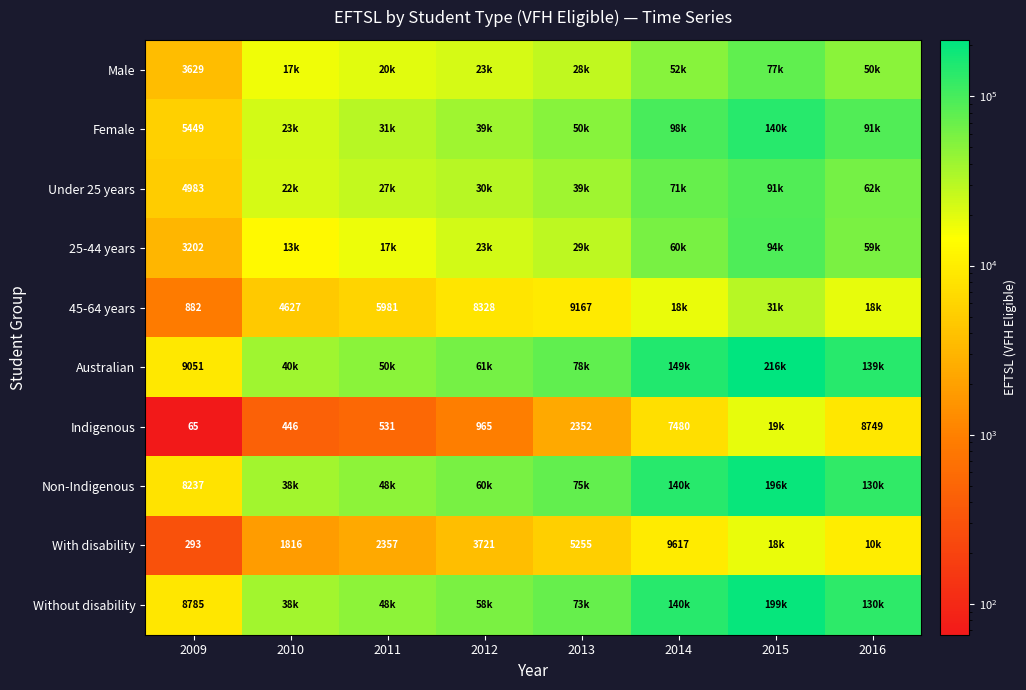

At 2012, list the series in order from smallest to largest.

Indigenous, With disability, 45-64 years, Male, 25-44 years, Under 25 years, Female, Without disability, Non-Indigenous, Australian